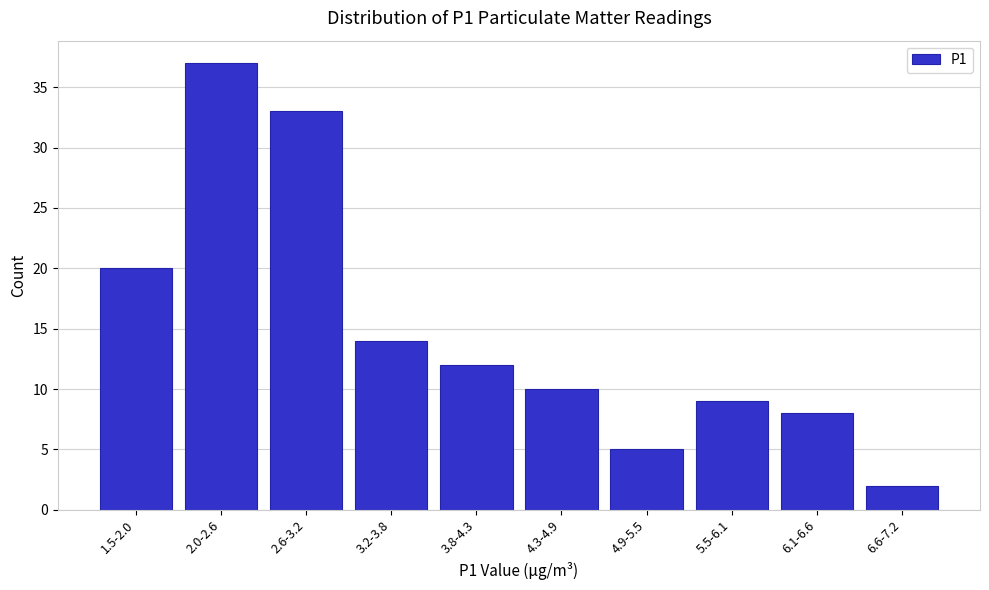

Reading right to left, extract all data points from this chart.

2	8	9	5	10	12	14	33	37	20